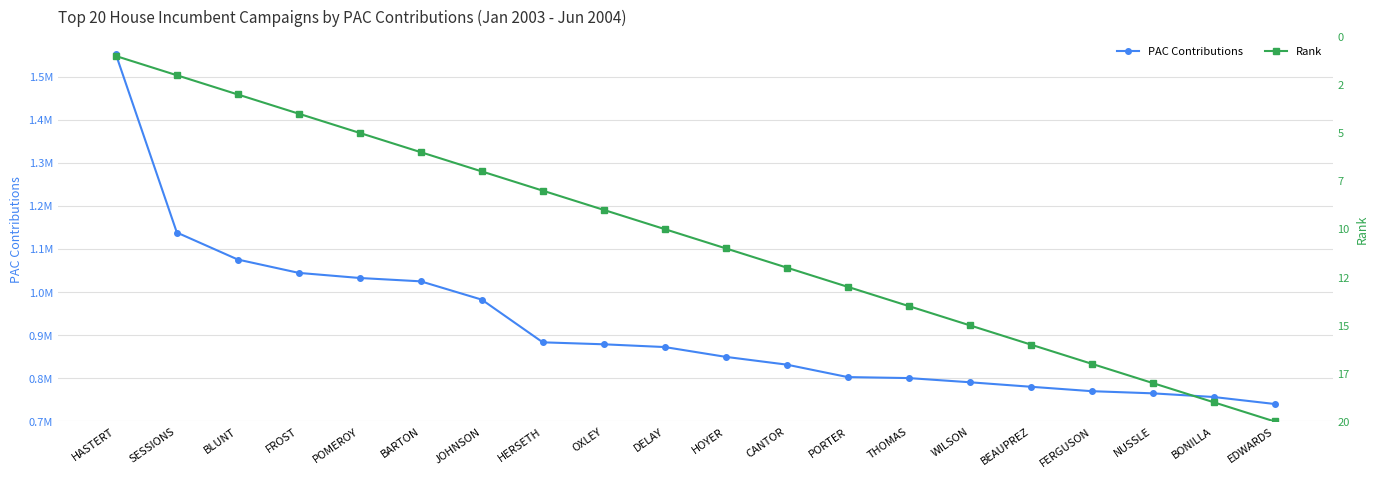

Read the PAC Contributions value at BEAUPREZ.

780280.2